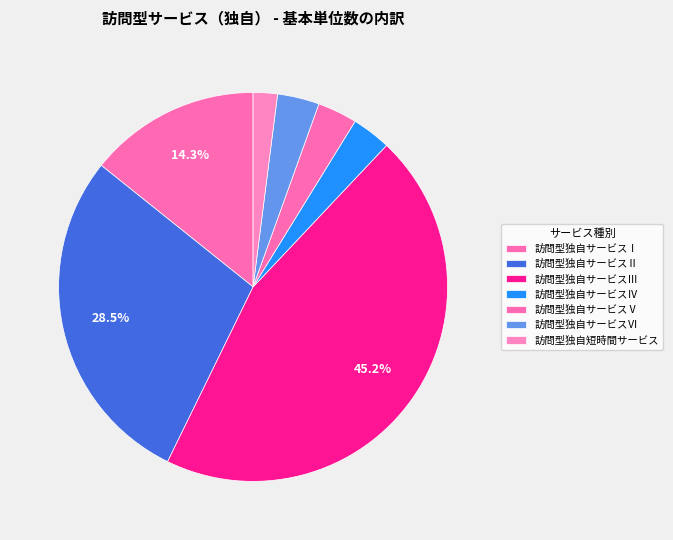

True or false: 訪問型独自サービスⅠ accounts for 5% of the total.

False